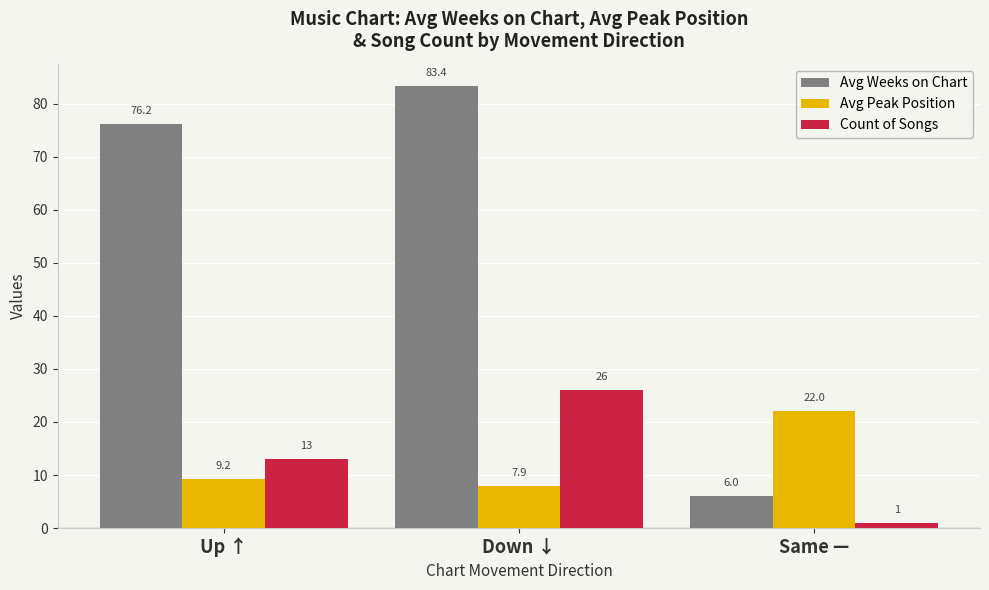

What are all the series names shown in the legend?

Avg Weeks on Chart, Avg Peak Position, Count of Songs